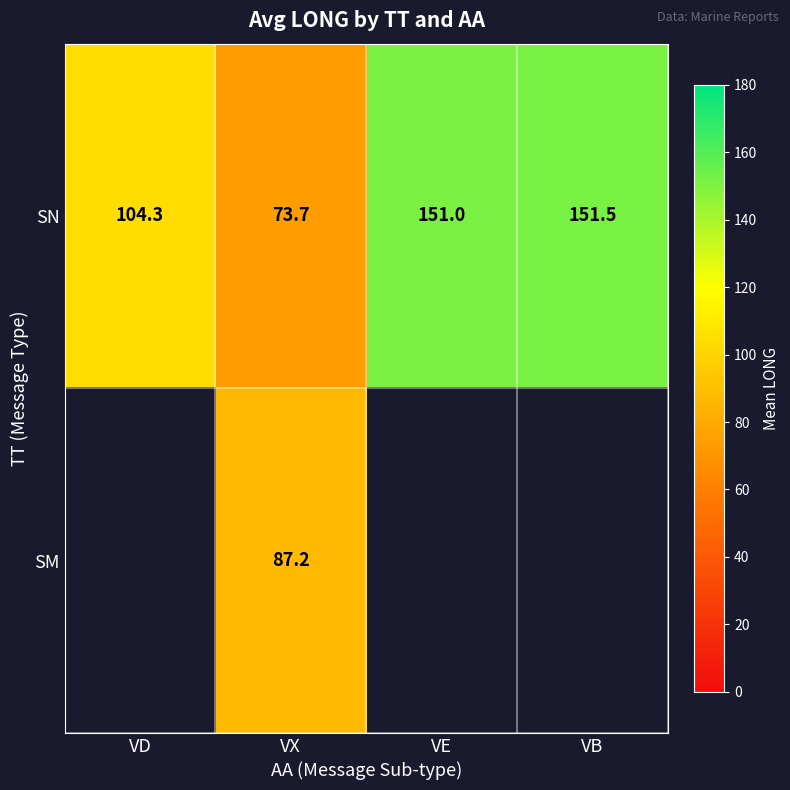

At which label is SN closest to 112?

VD